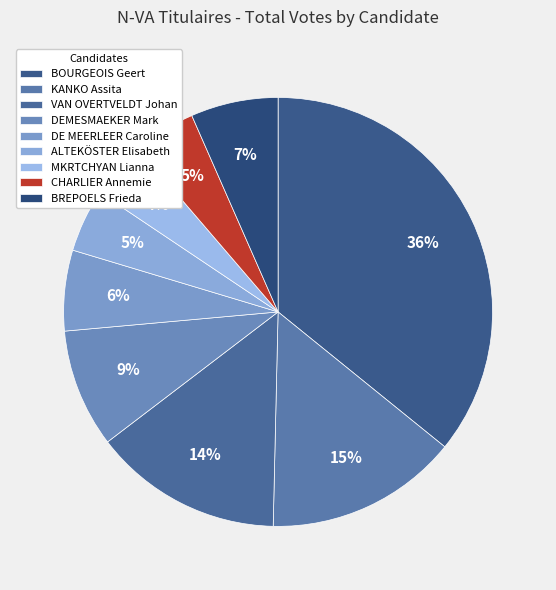

How many slices are in this pie chart?

9